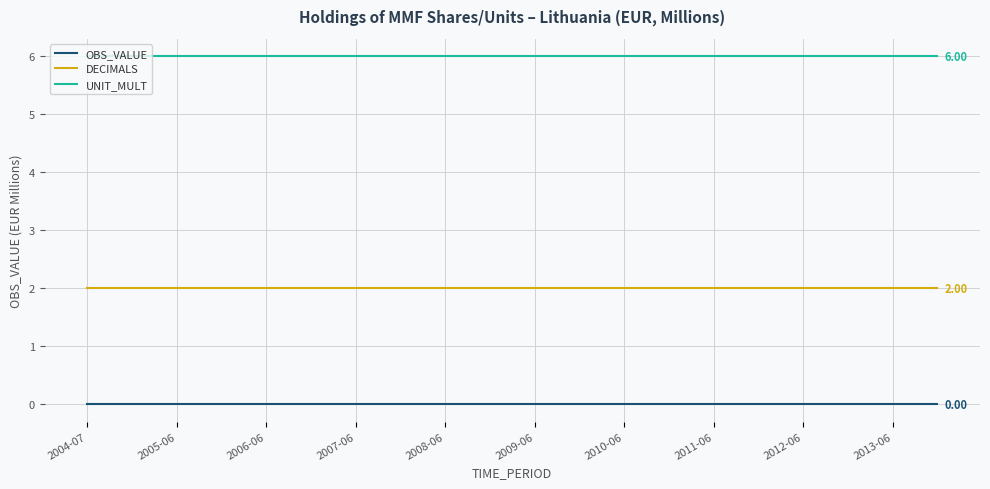

Reading left to right, list all the values displayed in this chart.

OBS_VALUE: 0	0	0	0	0	0	0	0	0	0	0	0	0	0	0	0	0	0	0	0
DECIMALS: 2	2	2	2	2	2	2	2	2	2	2	2	2	2	2	2	2	2	2	2
UNIT_MULT: 6	6	6	6	6	6	6	6	6	6	6	6	6	6	6	6	6	6	6	6